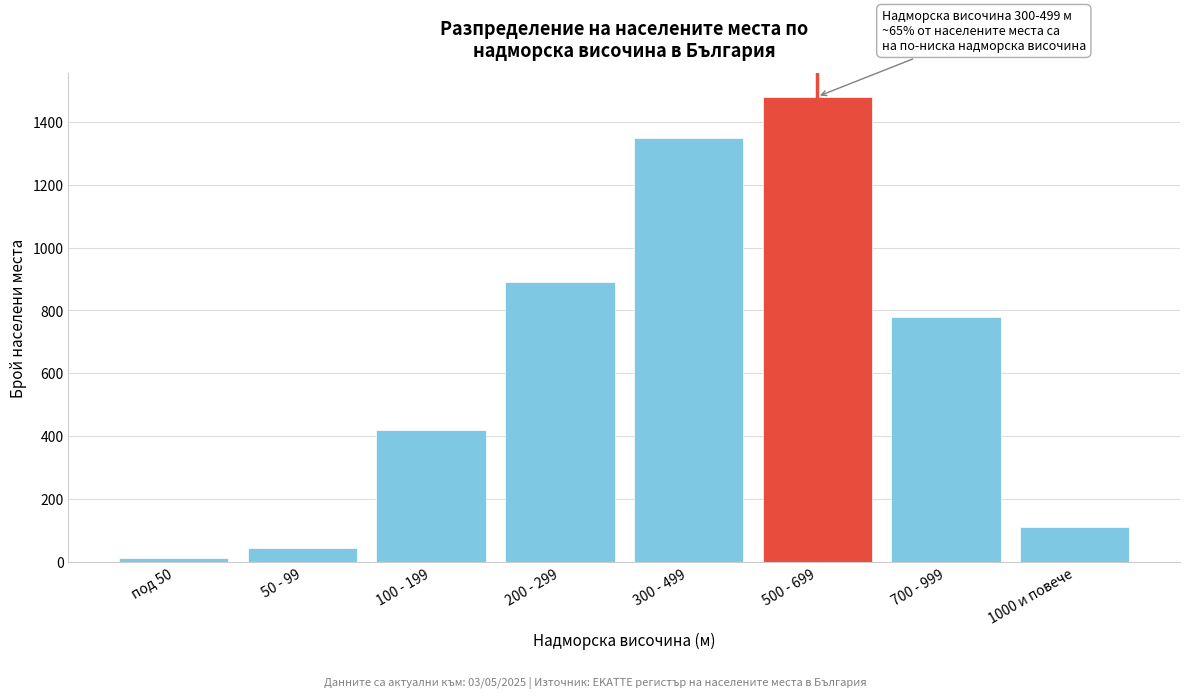

Reading left to right, transcribe all the data shown in this chart.

12	45	420	890	1350	1480	780	110